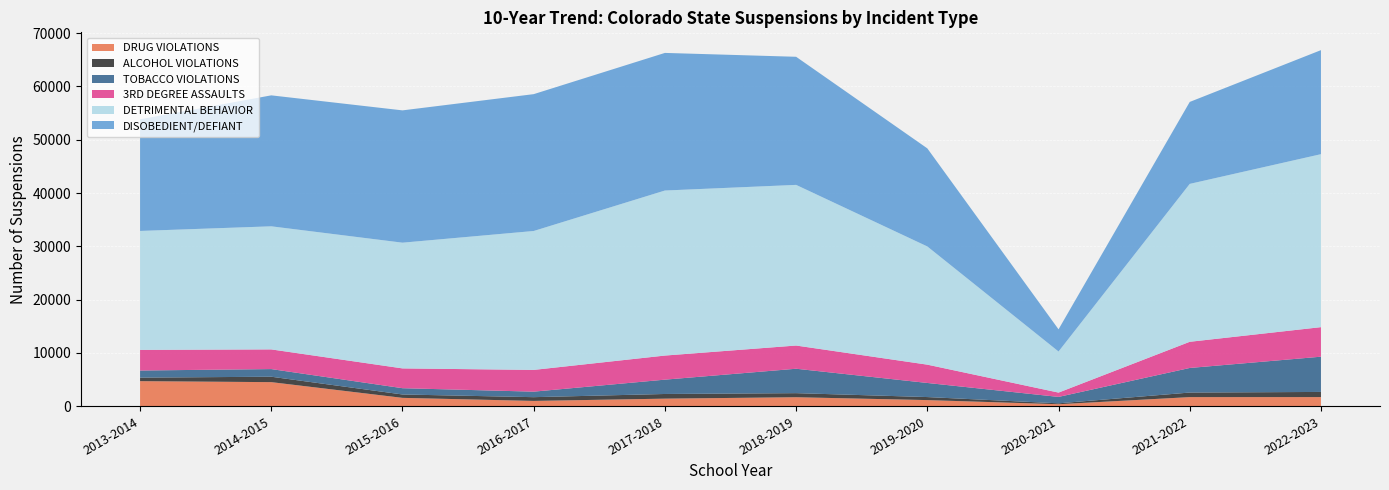

What is the sum of the DISOBEDIENT/DEFIANT values at 2018-2019 and 2016-2017?

49714